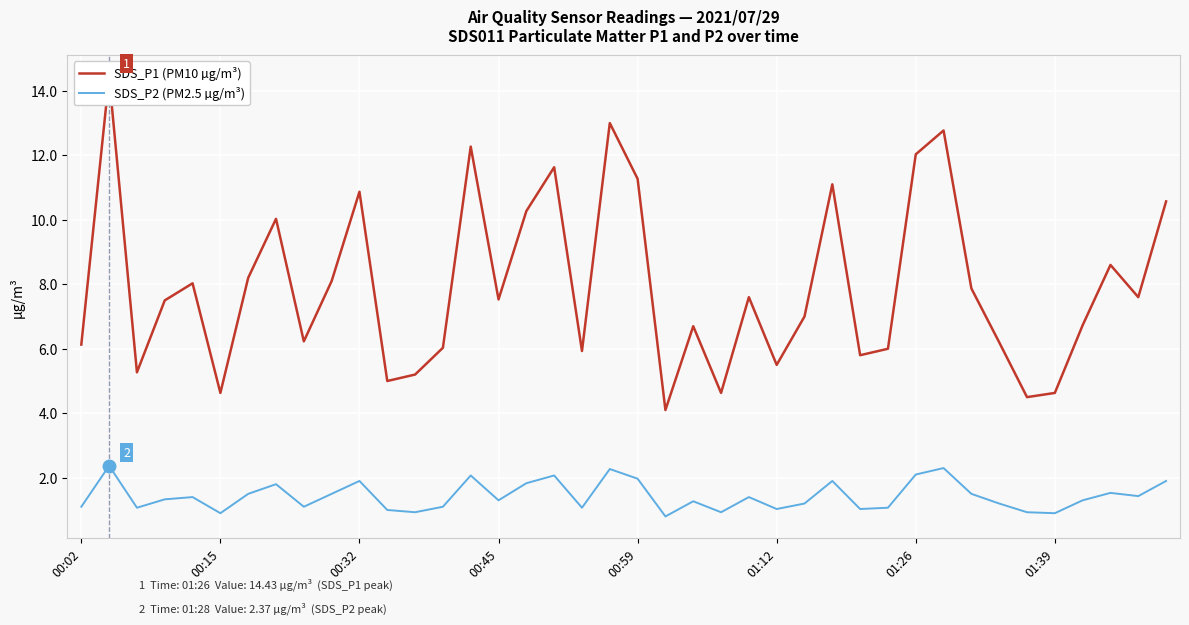

Which series has the largest total across all categories?

SDS_P1 (PM10 µg/m³)